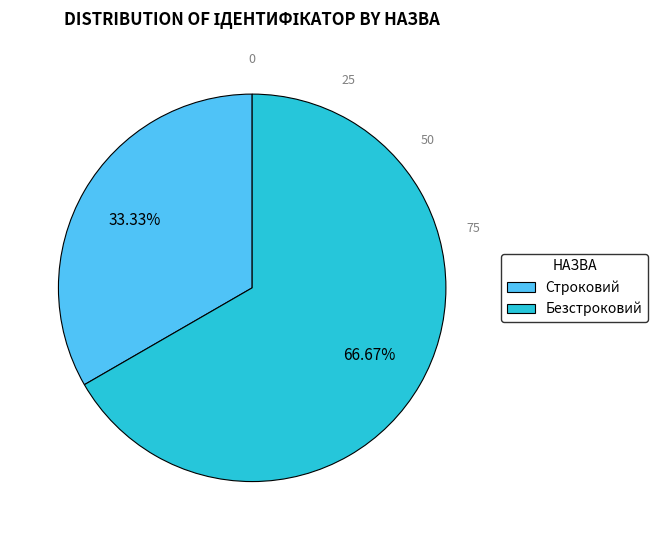

To the nearest percent, what portion does Безстроковий represent?

67%